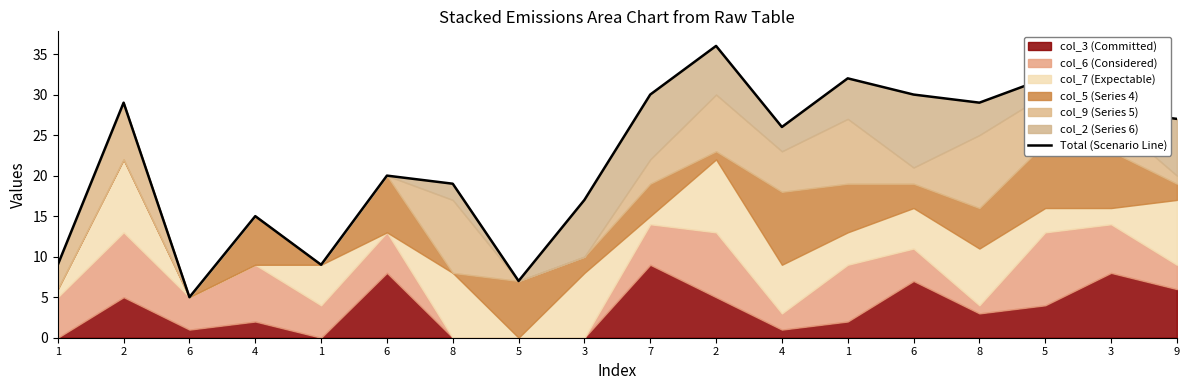

Where is the data nearest to the value 20?

6